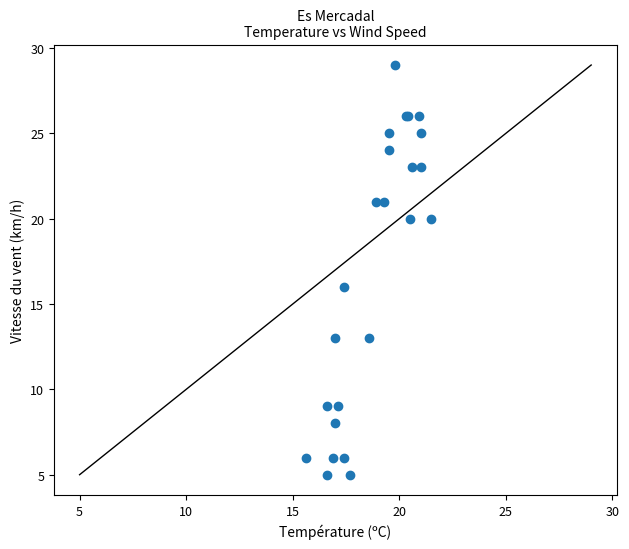

What Y value in the scatter plot is closest to 17?

16